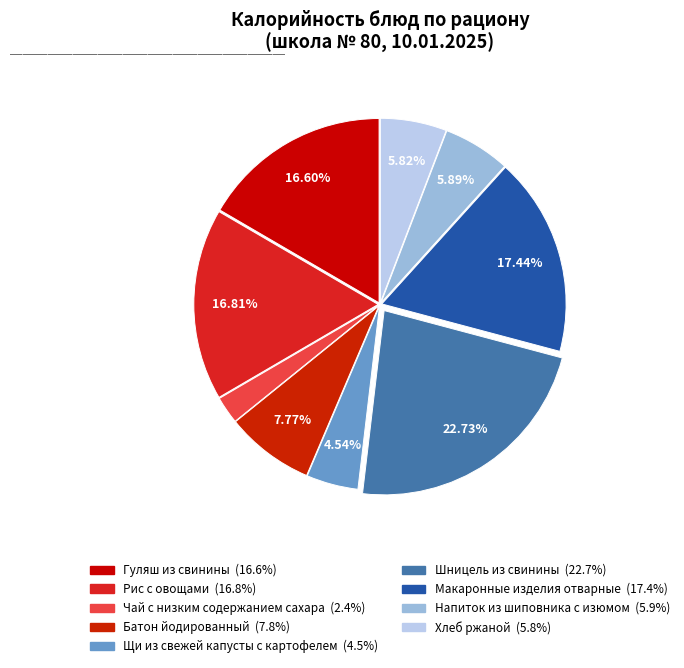

To the nearest percent, what percentage of the pie is Макаронные изделия отварные?

17%